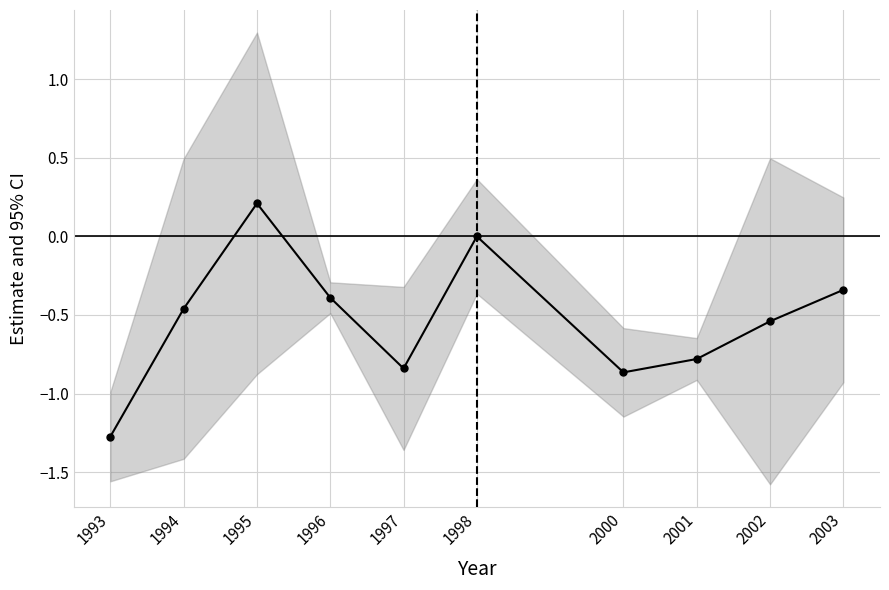

What is the change in value from 1996 to 1997?

-0.4